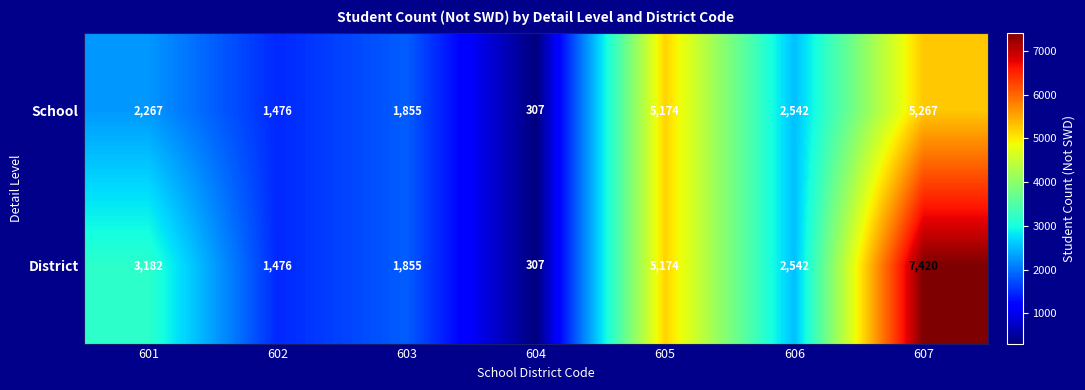

At 601, list the series in order from largest to smallest.

District, School